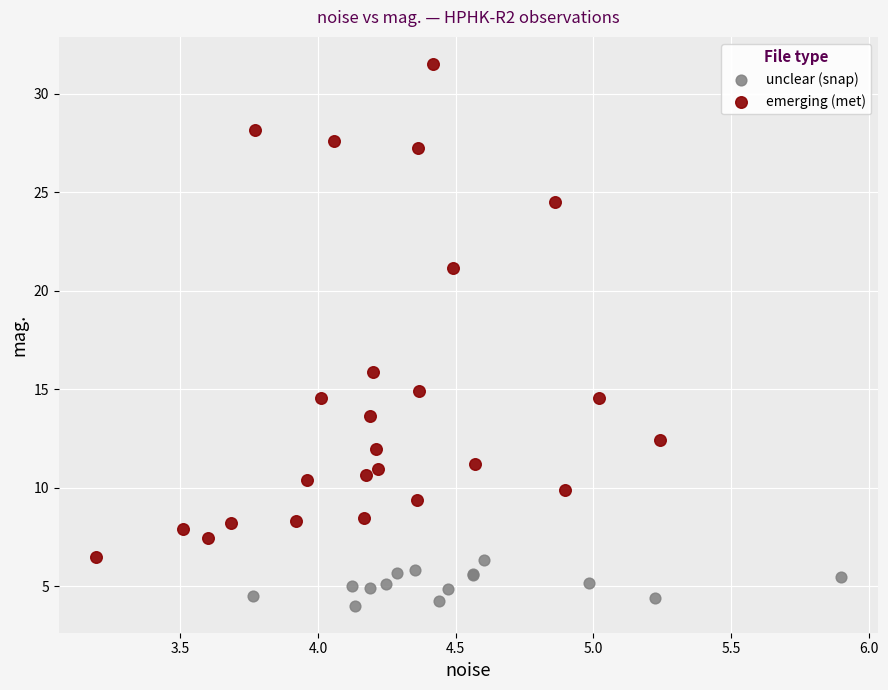

Which series contains the lowest Y value?

unclear (snap)